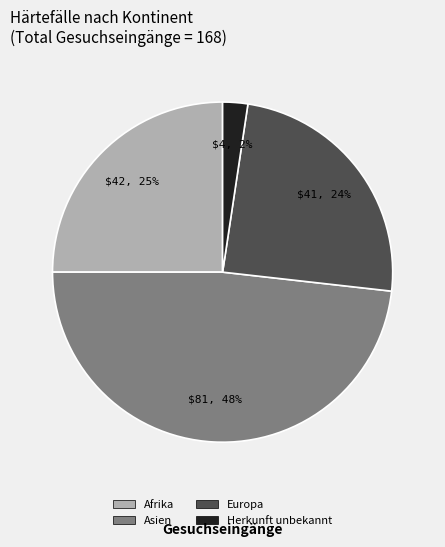

To the nearest percent, what is the combined percentage of Herkunft unbekannt and Asien?

51%